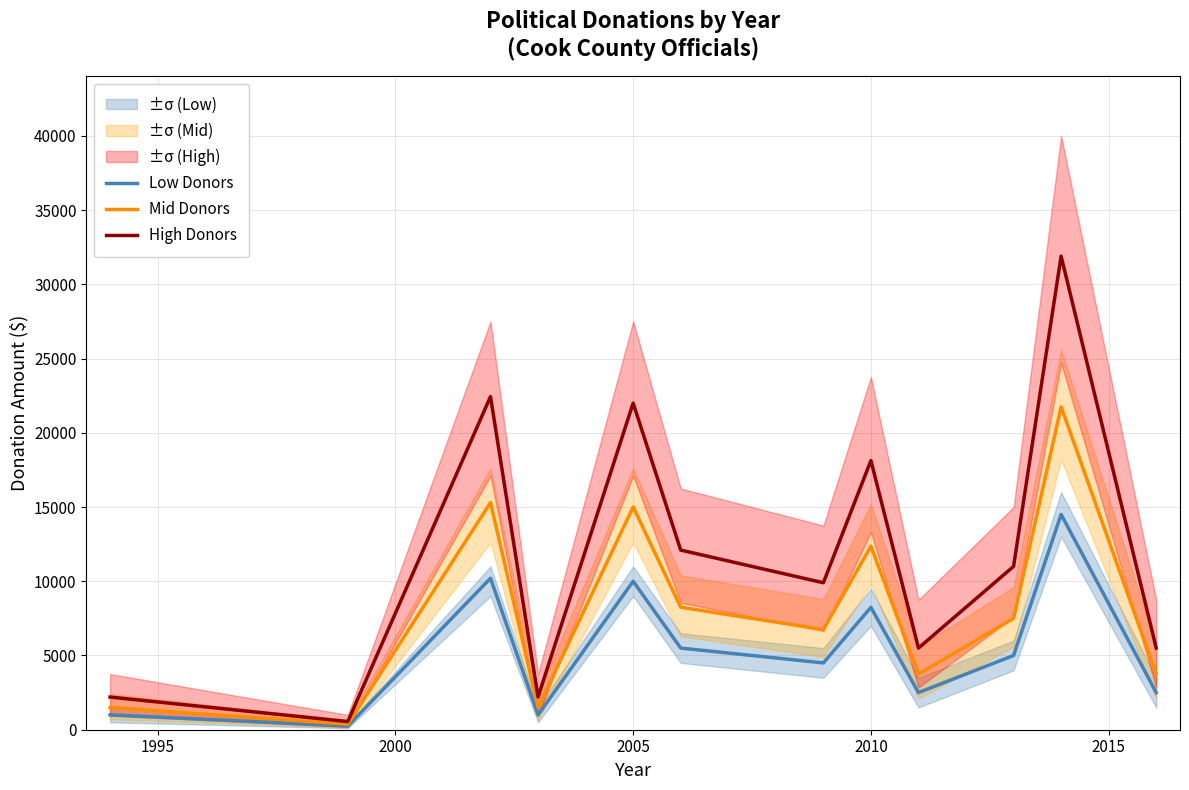

Which series has the largest total across all categories?

High Donors